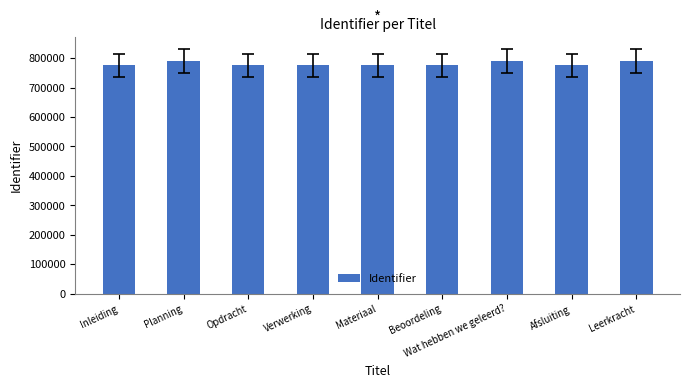

How many bars are there in total?

9